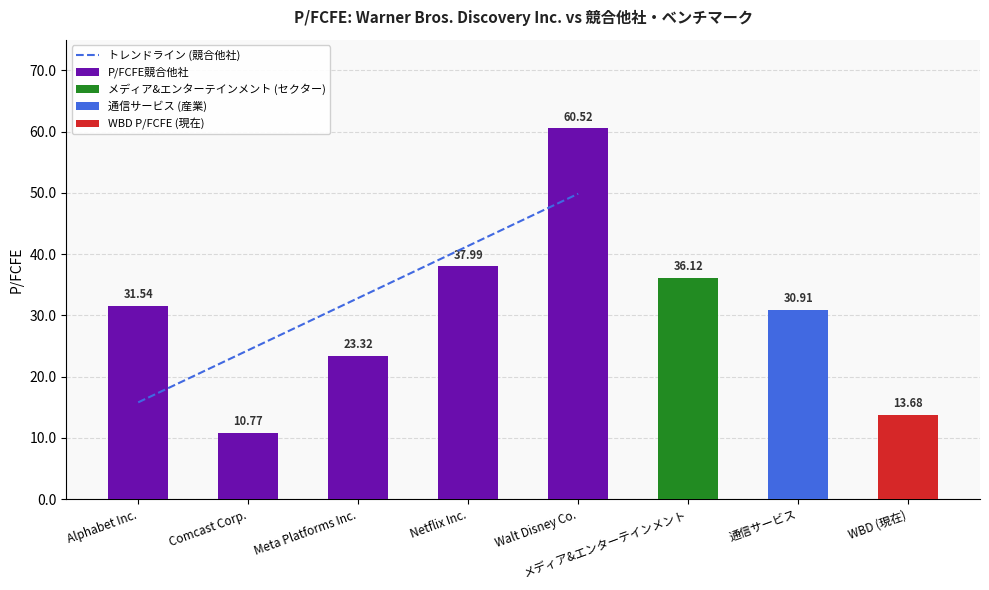

Are the bars grouped side by side (vs. stacked)?

No